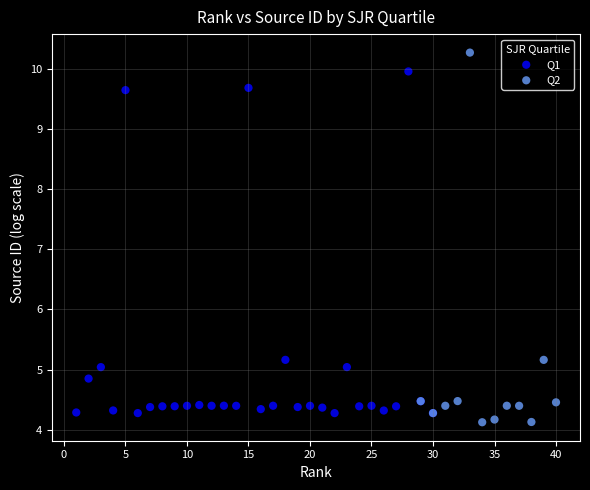

Which series has the widest spread of Y values?

Q2